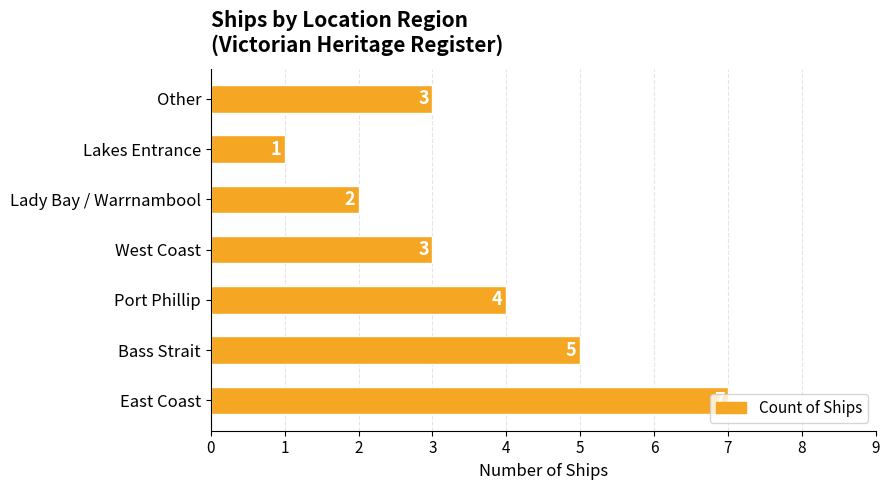

What is the change in value from Lakes Entrance to Other?

+2